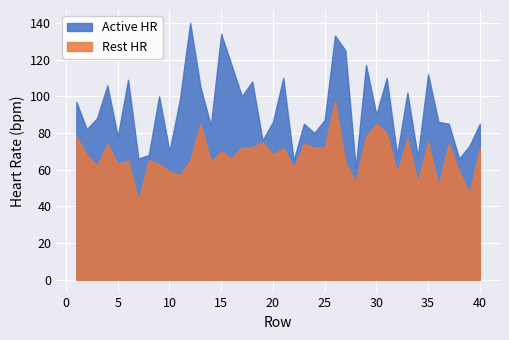

Which series has the largest total across all categories?

Active HR